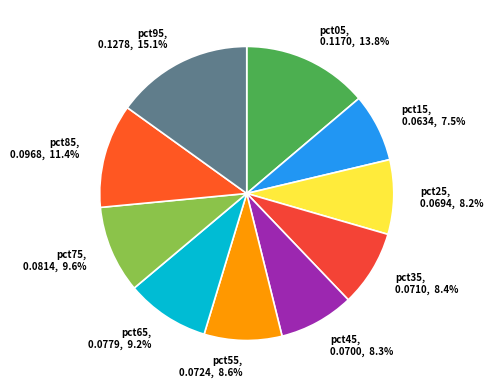

Which category has the smallest portion of the pie?

pct15